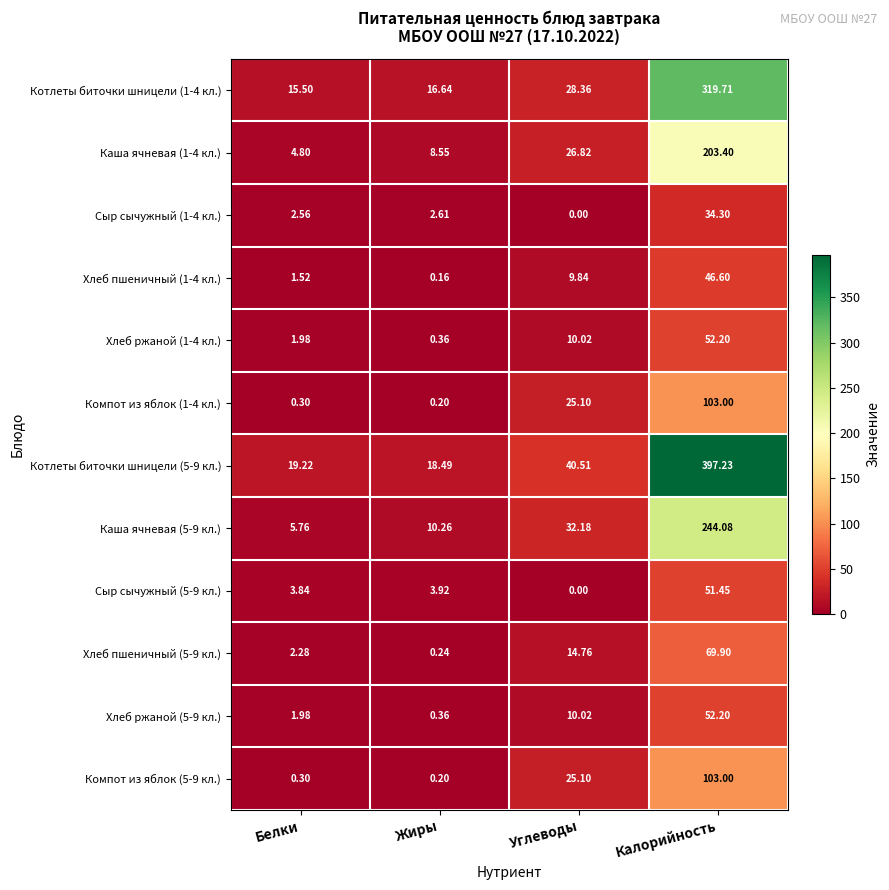

At how many categories does at least one series exceed 106?

1